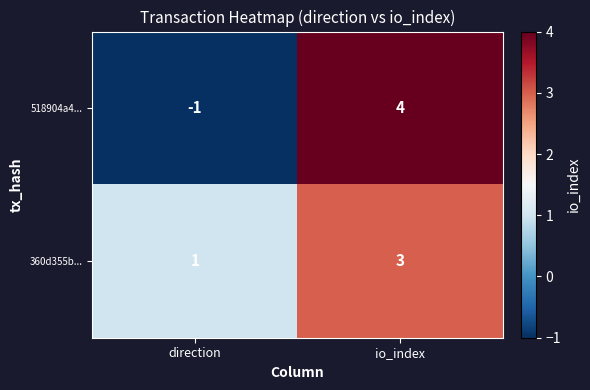

At io_index, list the series in order from smallest to largest.

360d355b..., 518904a4...